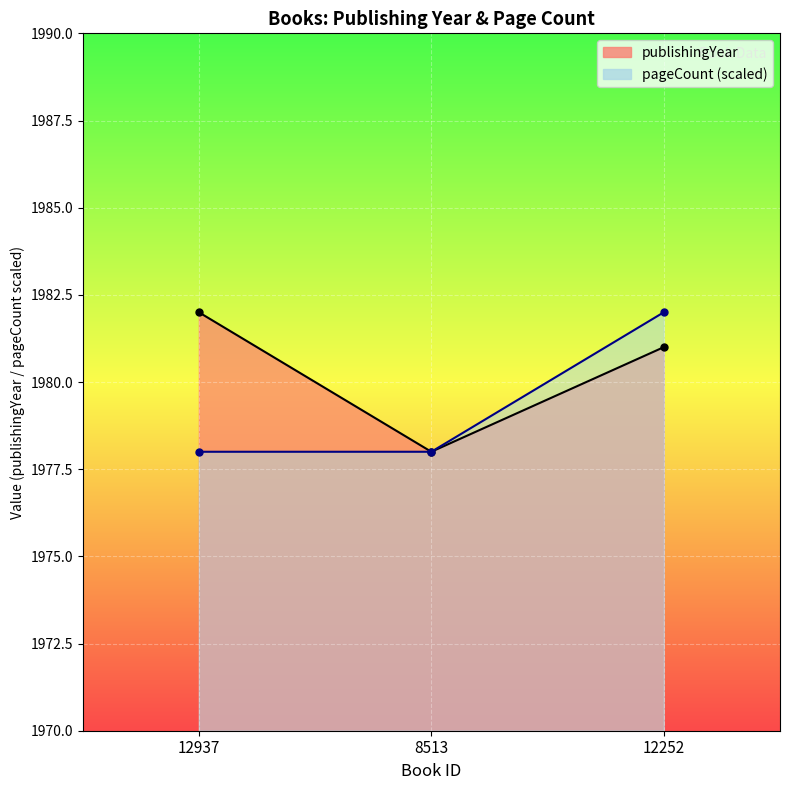

What is the difference between the pageCount values at 12252 and 8513?

4